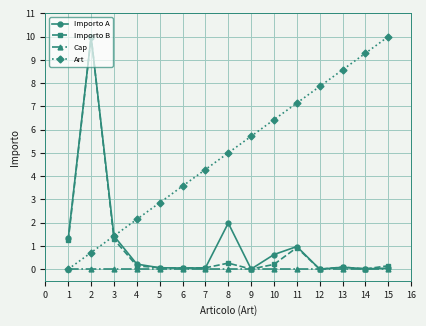

Is the value of Cap at 10 greater than the value of Art at 14?

No